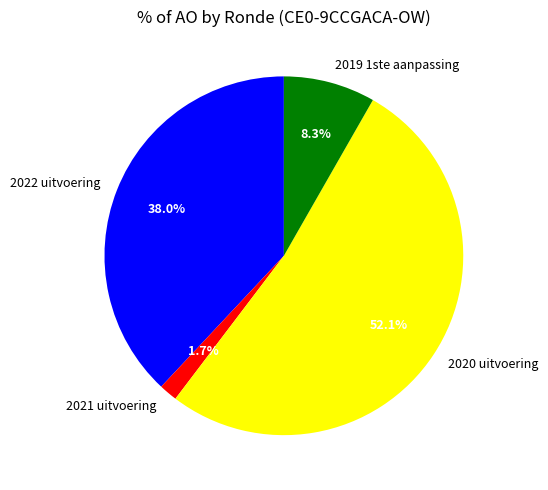

To the nearest percent, what is the average slice percentage?

25%